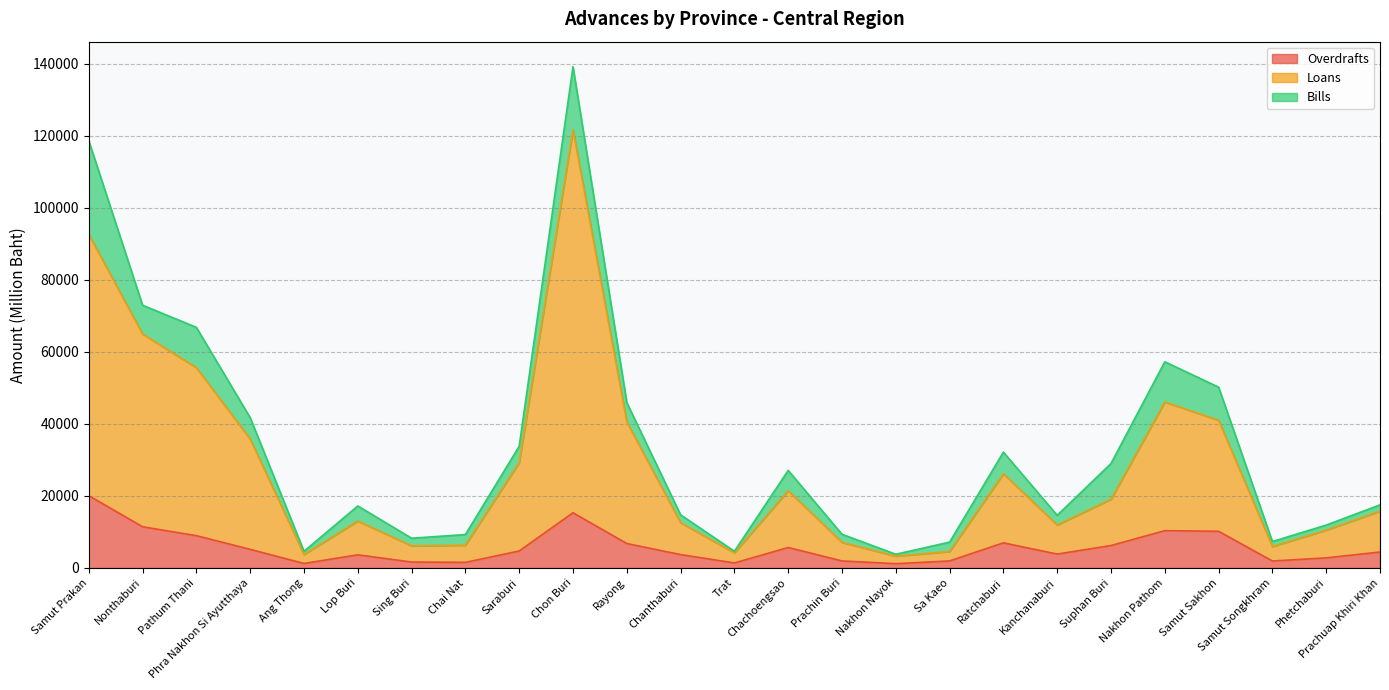

True or false: Loans has more than 2 points higher than both neighbors.

True